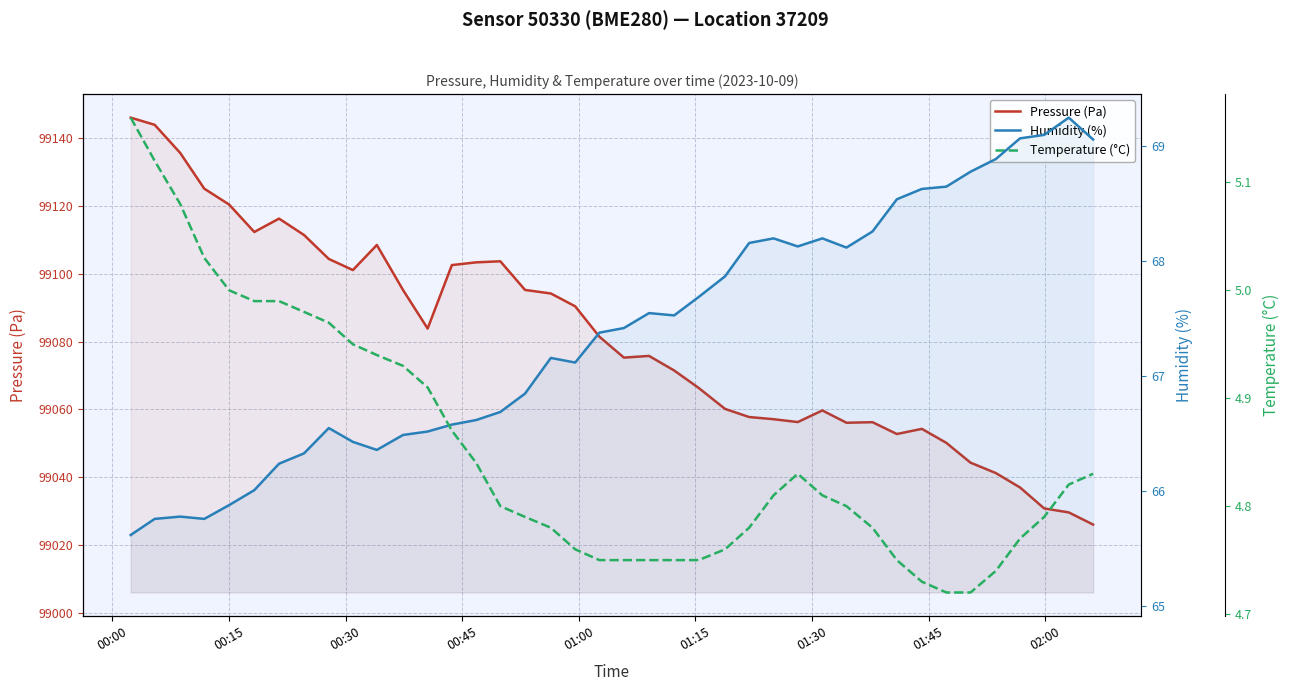

What is the greatest value displayed?

99145.9